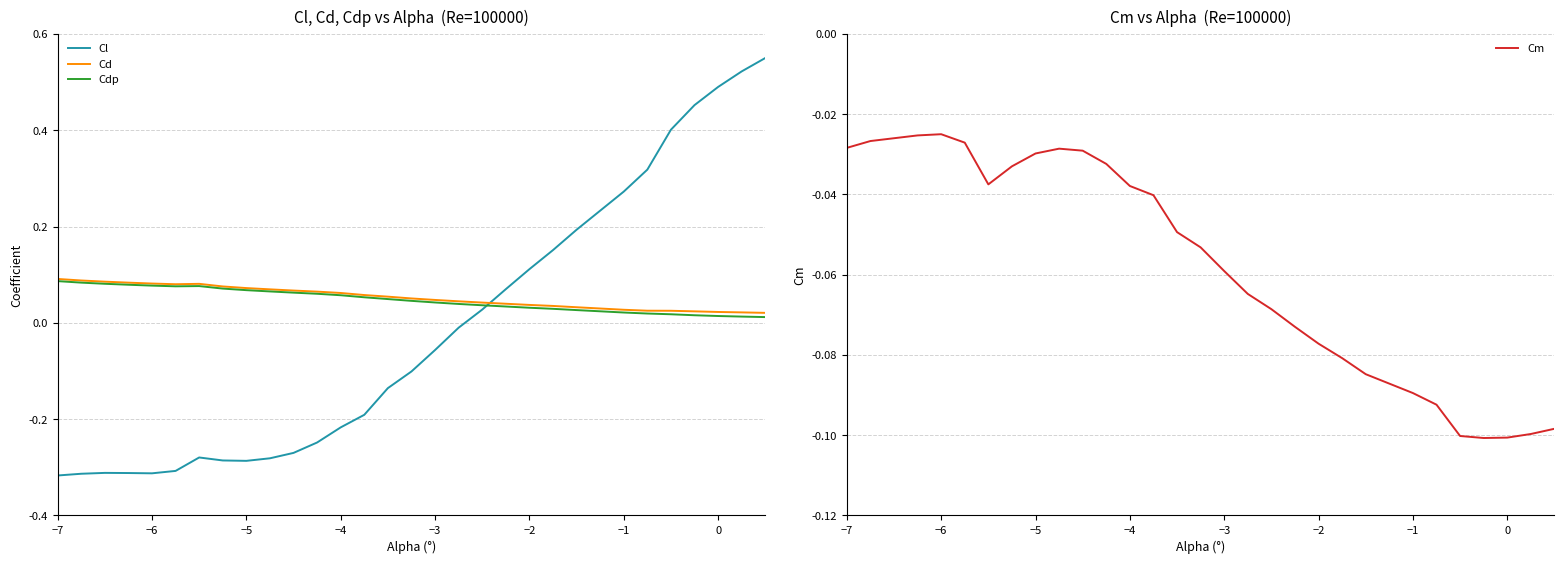

What is the label of the 4th point from the left?

−4